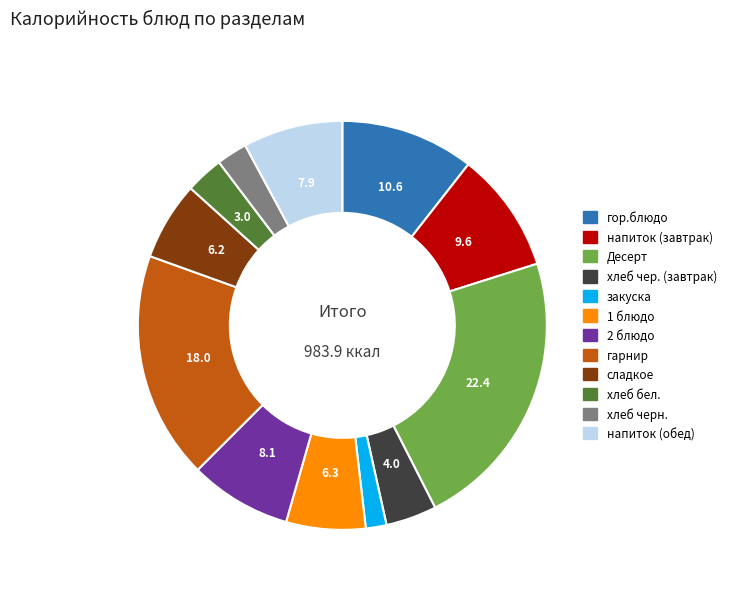

Do 1 блюдо and хлеб чер. (завтрак) together represent more than half of the pie?

No